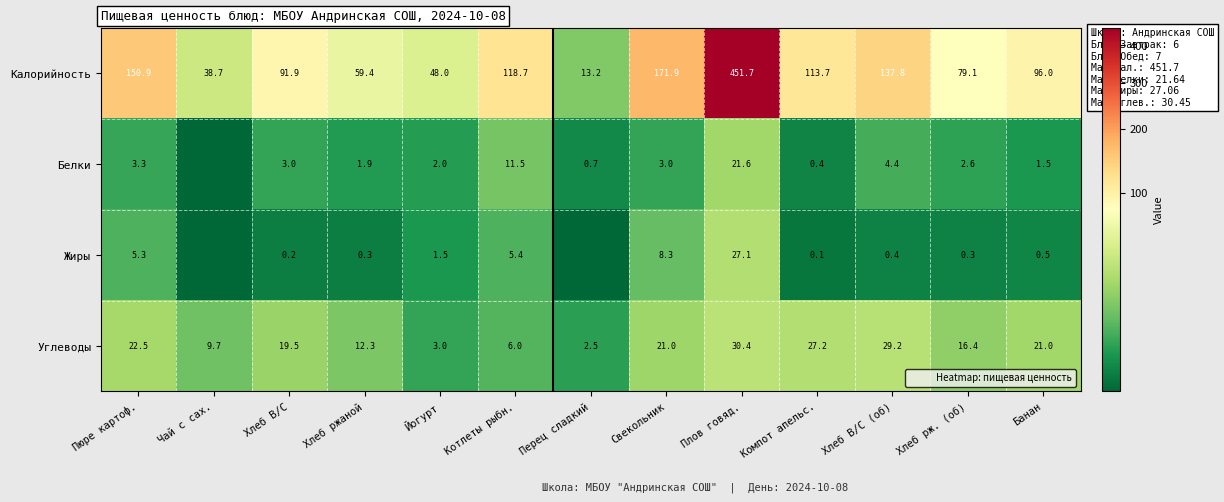

Where does the Белки series first go above 2?

Пюре картоф.